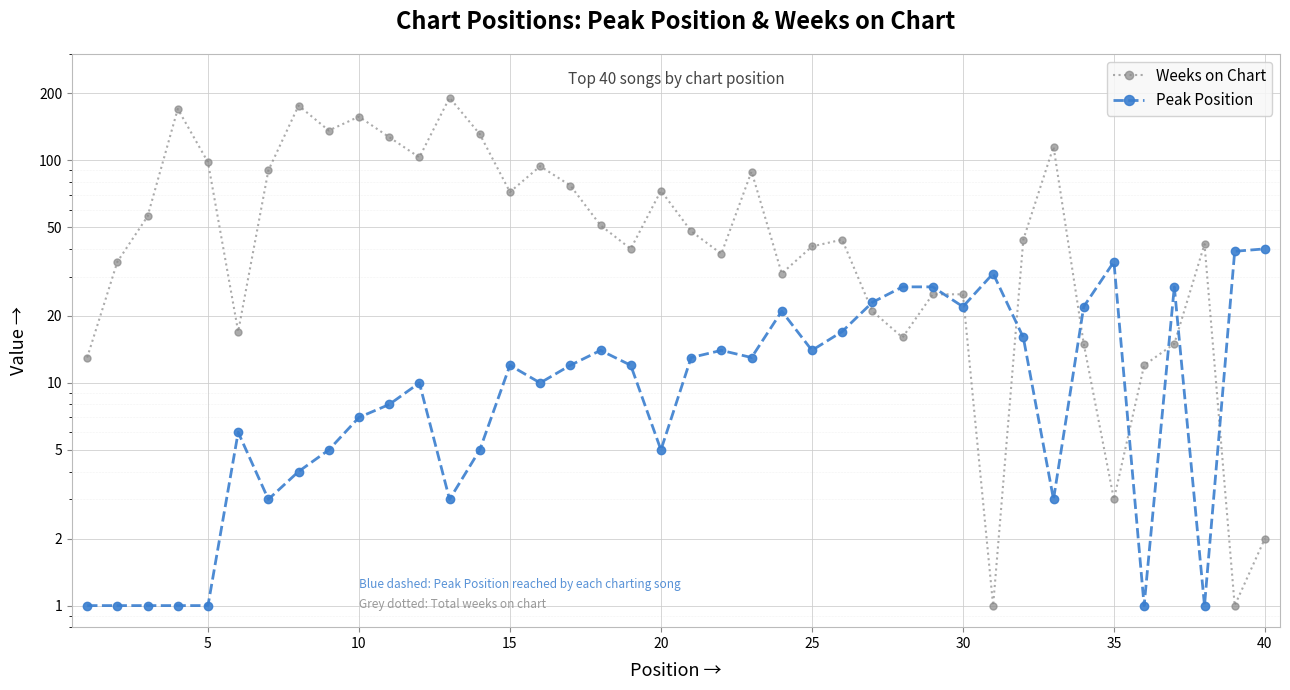

How many interior local peaks does the Weeks on Chart series have?

10